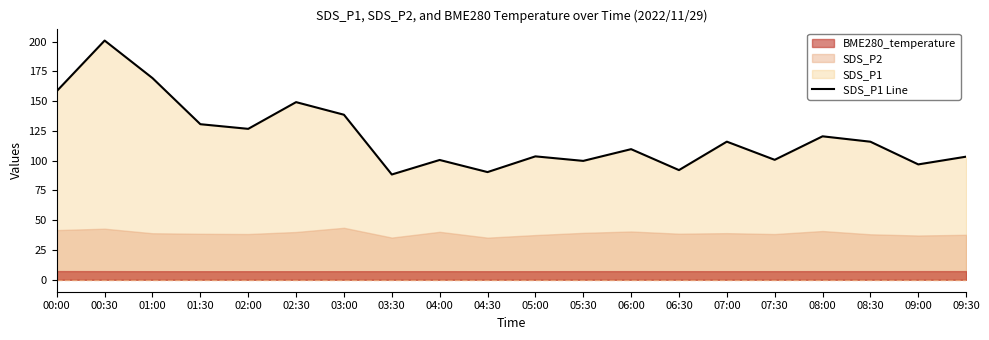

What is the label of the 7th point from the left?

03:00